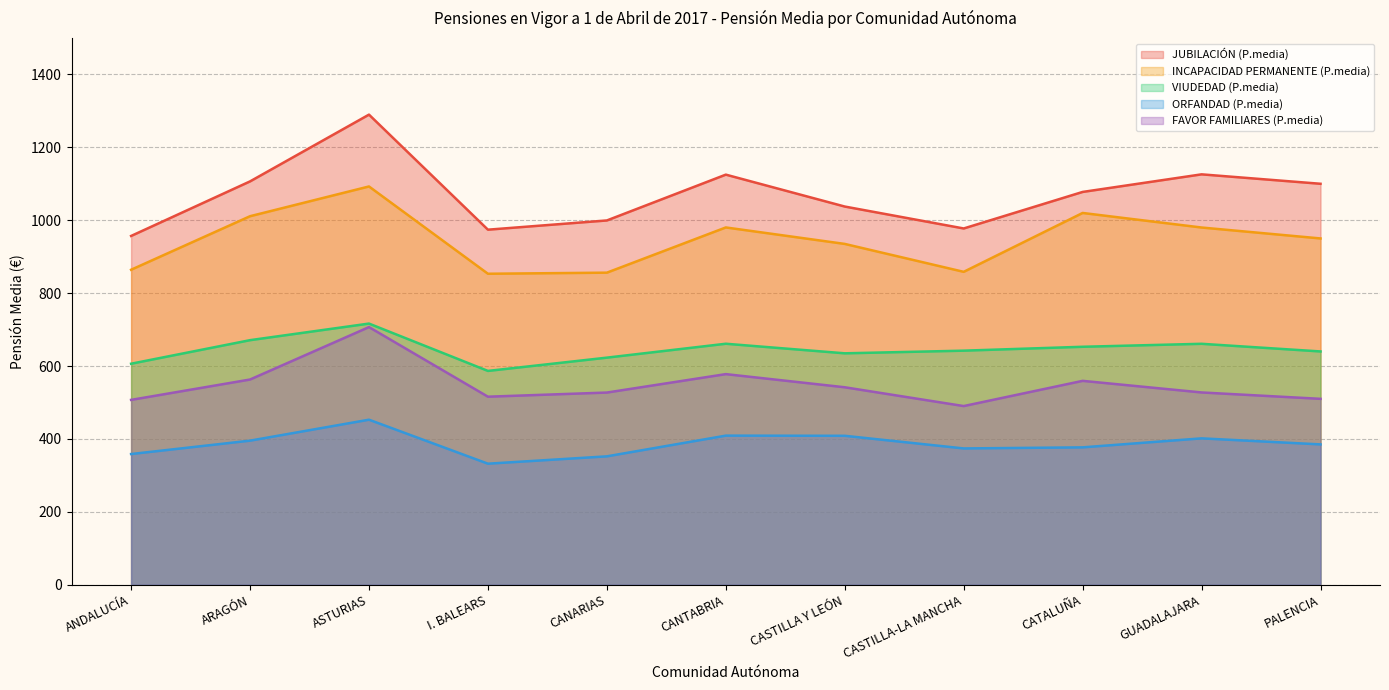

Does the chart display data point markers on the line(s)?

No